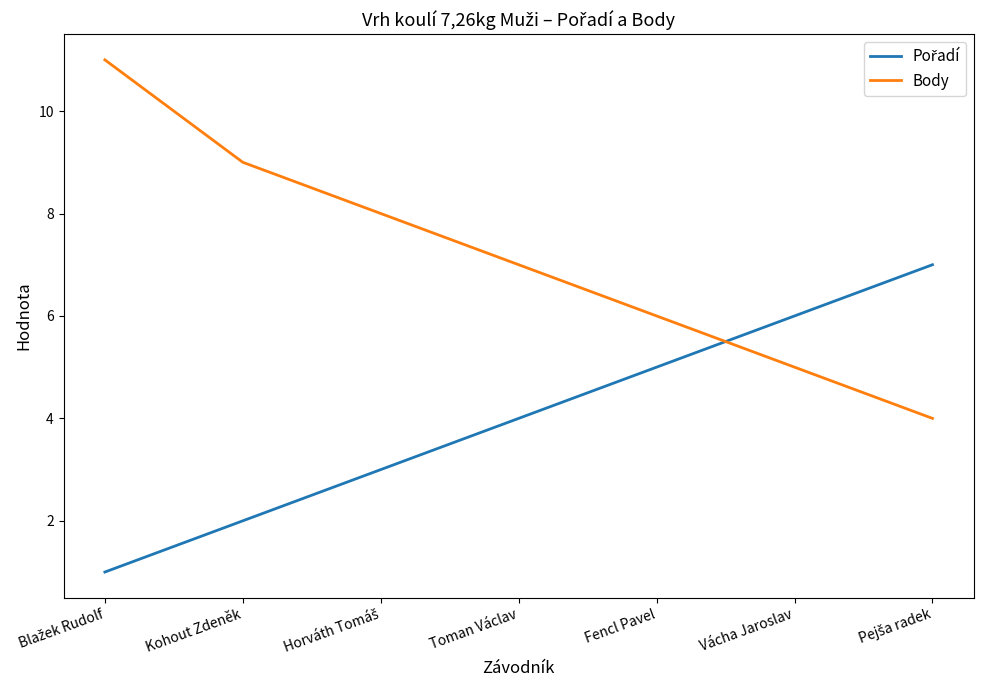

What is the greatest value displayed?

11